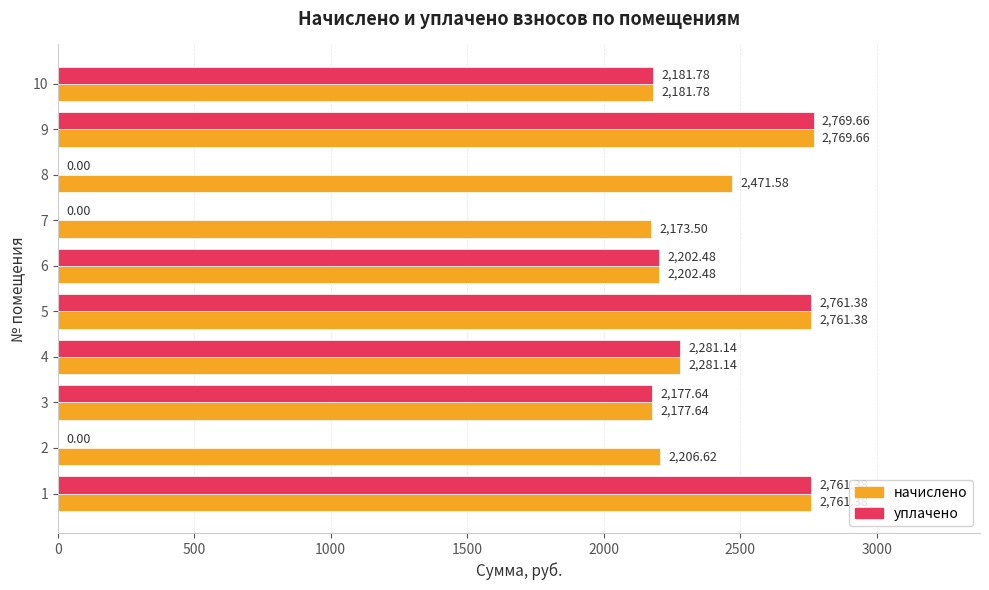

What is the sum of all начислено values?

23987.2